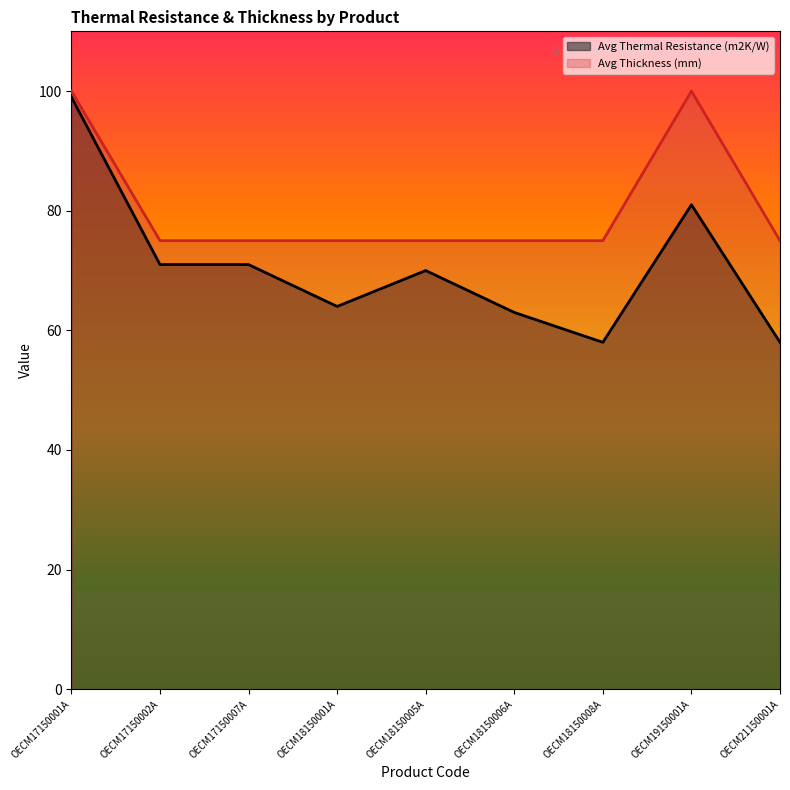

Which series has the widest spread of values?

Avg Thermal Resistance (m2K/W)